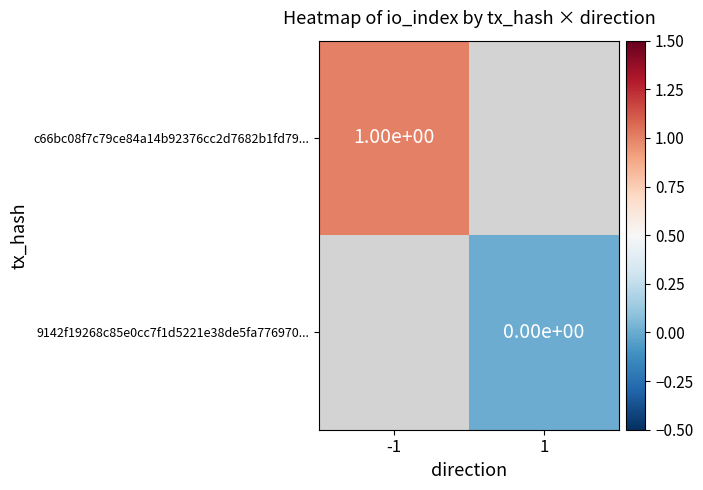

The value of c66bc08f7c79ce84a14b92376cc2d7682b1fd79... at -1 is 1. True or false?

True